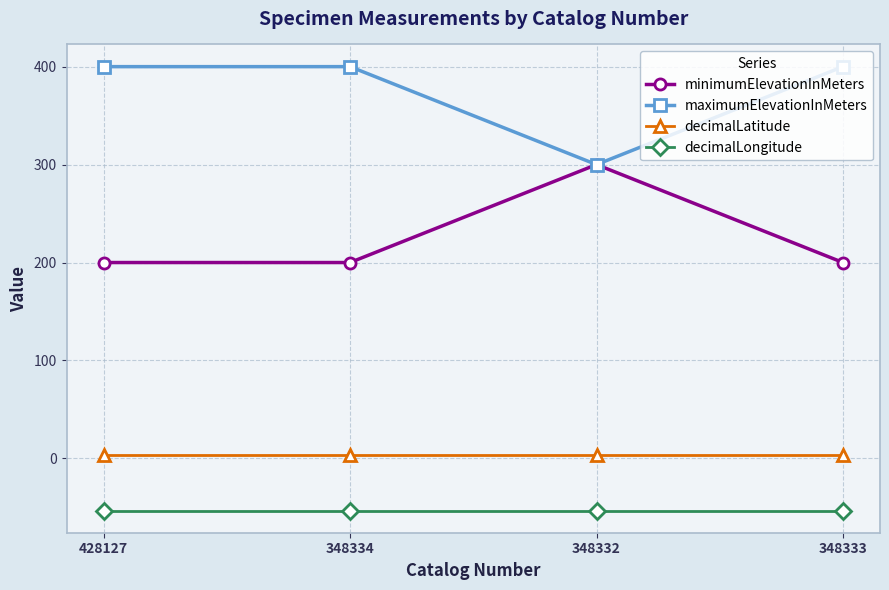

What is the minimum value shown in the chart?

-53.2